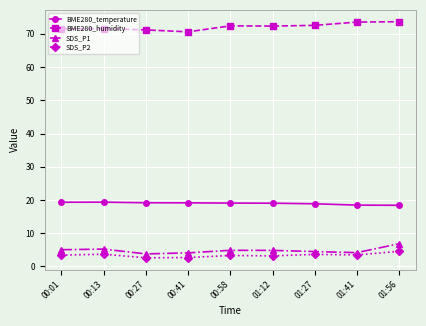

True or false: SDS_P2 and BME280_temperature intersect in this chart.

False